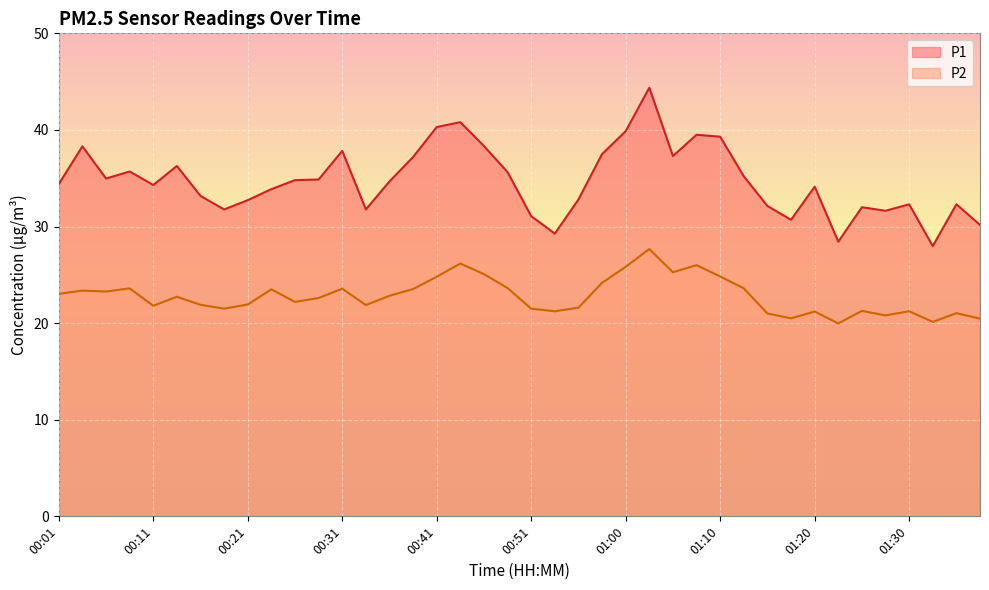

Reading right to left, extract all data points from this chart.

P1: 01:37=30.2	01:35=32.3	01:32=28.0	01:30=32.3	01:27=31.6	01:25=32.0	01:23=28.4	01:20=34.1	01:18=30.7	01:15=32.1	01:13=35.2	01:10=39.3	01:08=39.5	01:05=37.3	01:03=44.4	01:00=39.9	00:58=37.5	00:55=32.8	00:53=29.3	00:51=31.1	00:48=35.6	00:46=38.3	00:43=40.8	00:41=40.3	00:38=37.2	00:36=34.7	00:33=31.8	00:31=37.8	00:28=34.9	00:26=34.8	00:24=33.9	00:21=32.7	00:19=31.8	00:16=33.2	00:14=36.3	00:11=34.3	00:09=35.7	00:06=35.0	00:04=38.3	00:01=34.4
P2: 01:37=20.5	01:35=21.0	01:32=20.1	01:30=21.2	01:27=20.8	01:25=21.3	01:23=20.0	01:20=21.2	01:18=20.5	01:15=21.0	01:13=23.6	01:10=24.8	01:08=26.0	01:05=25.3	01:03=27.7	01:00=25.8	00:58=24.2	00:55=21.6	00:53=21.2	00:51=21.5	00:48=23.6	00:46=25.1	00:43=26.2	00:41=24.8	00:38=23.5	00:36=22.8	00:33=21.9	00:31=23.6	00:28=22.6	00:26=22.2	00:24=23.5	00:21=21.9	00:19=21.5	00:16=21.9	00:14=22.7	00:11=21.8	00:09=23.6	00:06=23.3	00:04=23.4	00:01=23.0